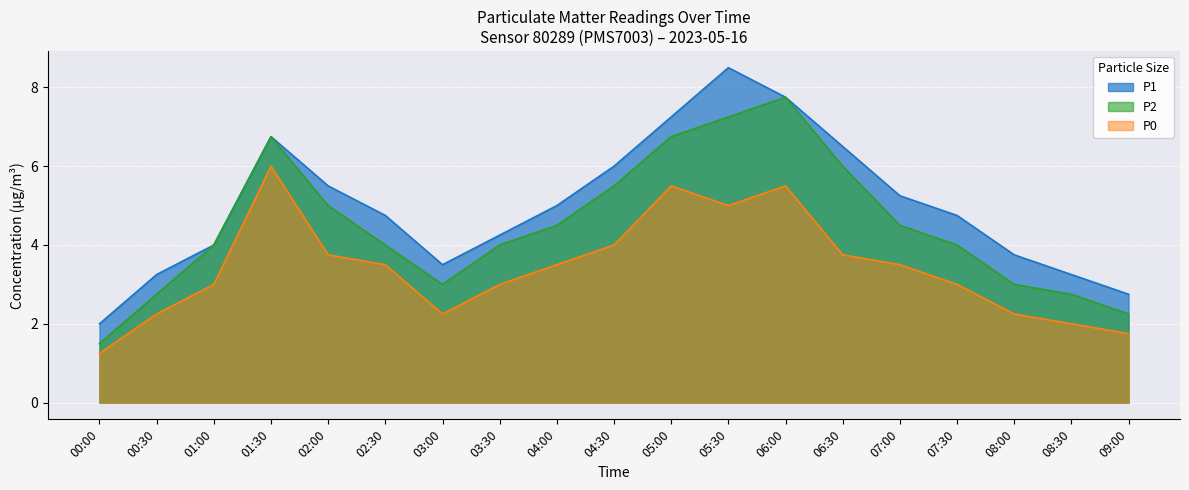

How many lines are shown in the chart?

3